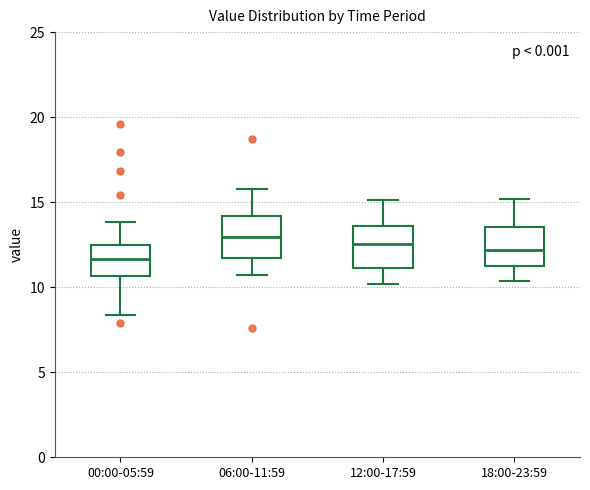

Which box's median line is the lowest?

00:00-05:59